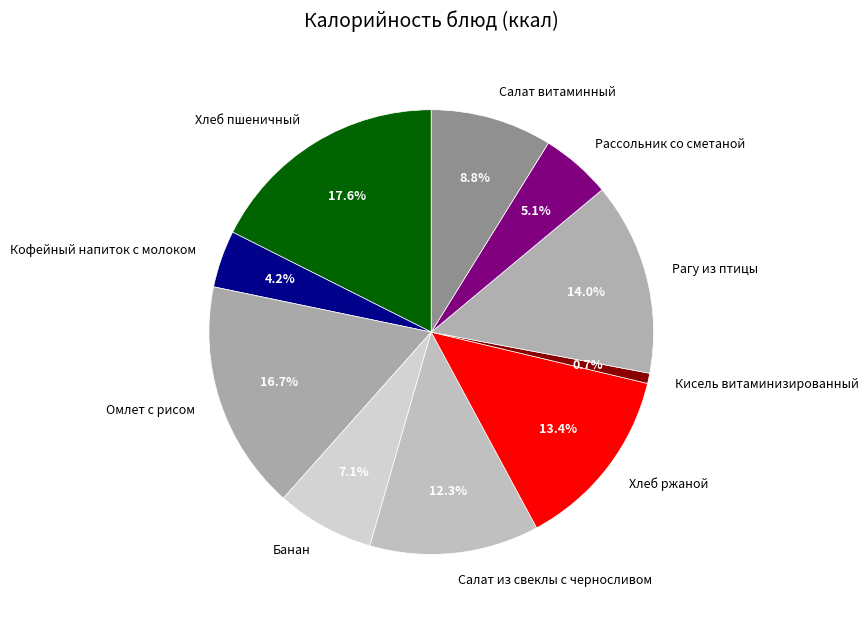

How many slices are in this pie chart?

10